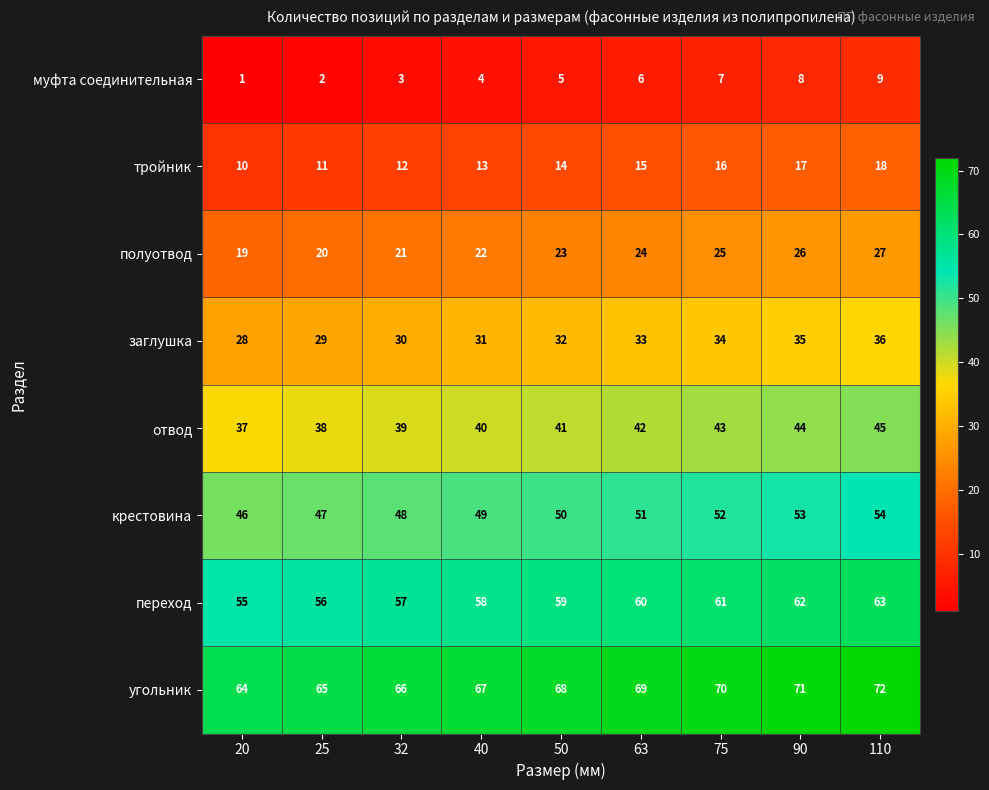

What is the difference between the maximum and minimum values in the полуотвод series?

8